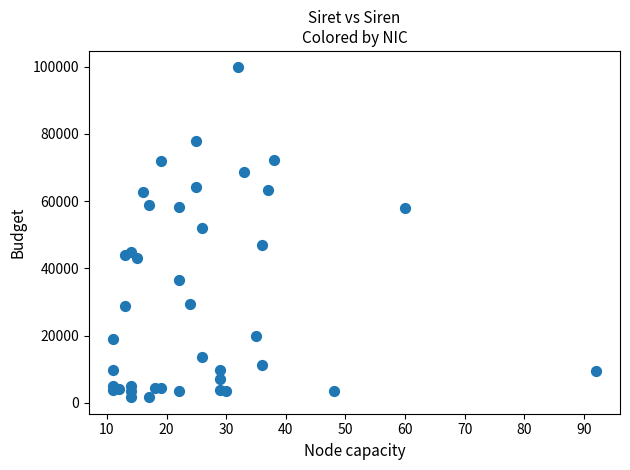

What Y value in the scatter plot is closest to 50712?

51949